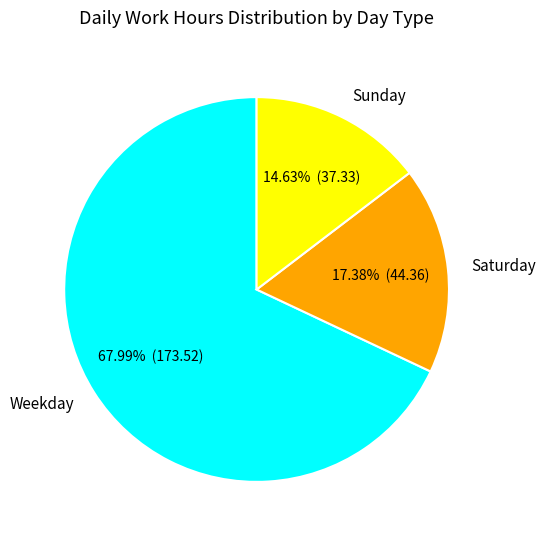

How many segments does this pie chart have?

3